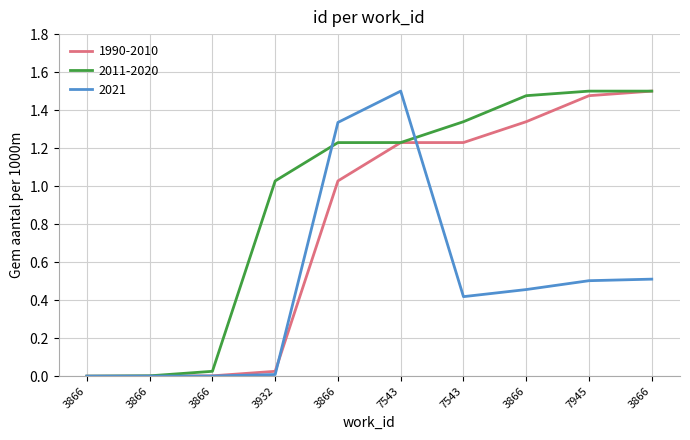

Does the chart have visible grid lines?

Yes